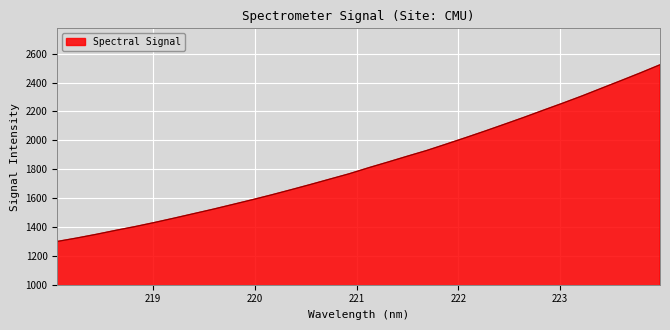

What is the difference between the second highest and second lowest values?

1144.3